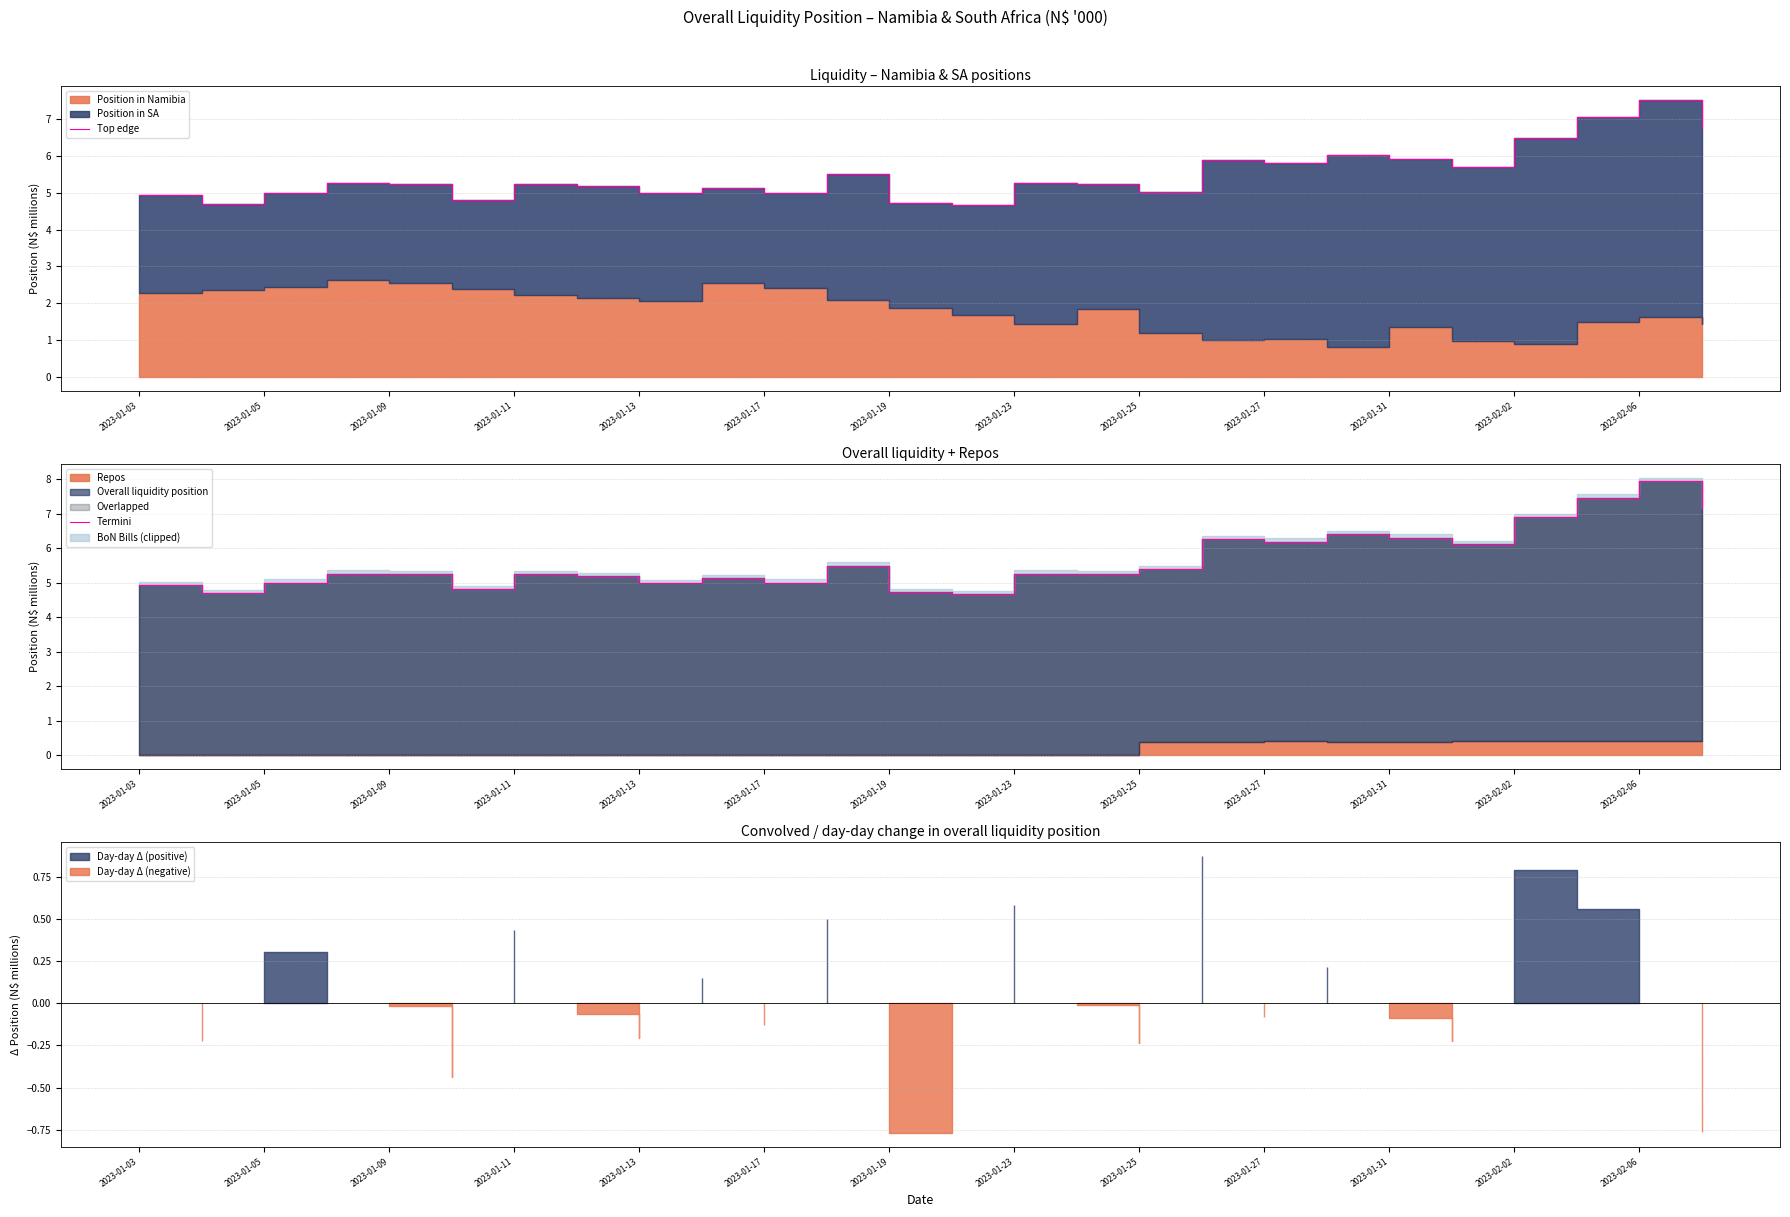

Which series has the largest total across all categories?

Termini